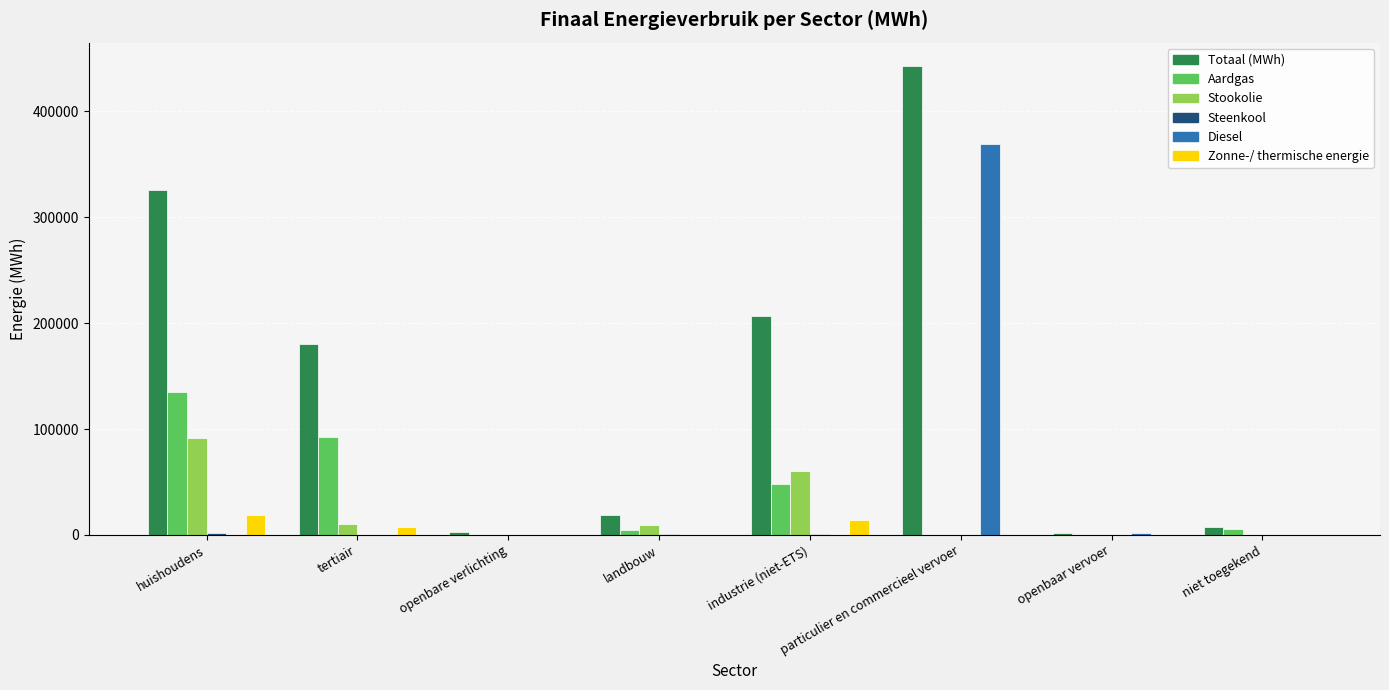

What is the highest value of the Zonne-/ thermische energie series?

18450.0